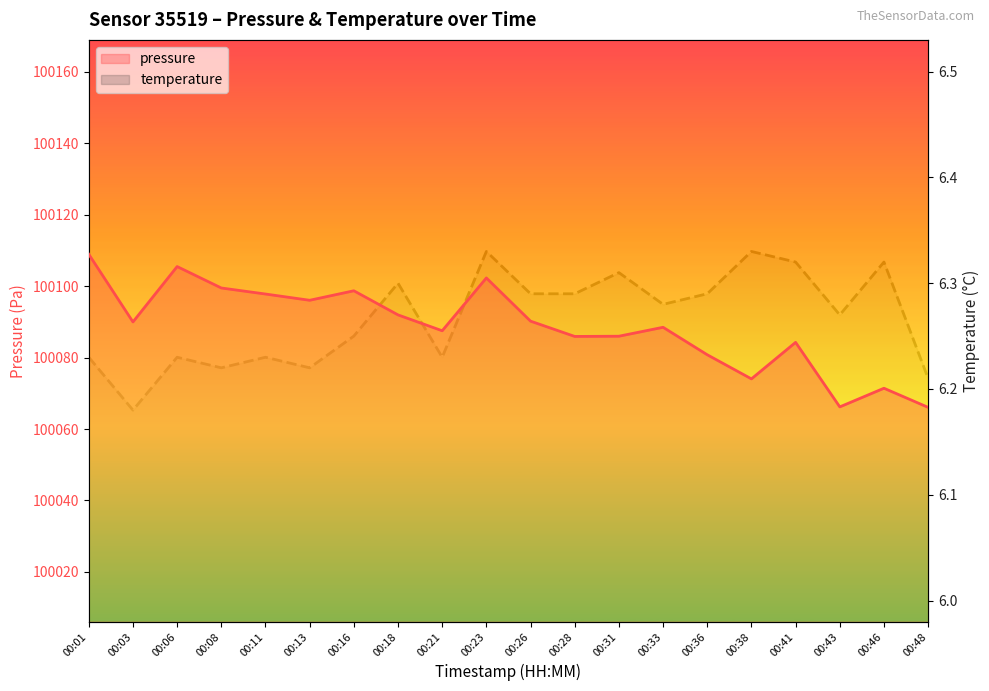

Reading left to right, transcribe all the data shown in this chart.

pressure: 100108.9	100090.0	100105.5	100099.5	100097.8	100096.0	100098.7	100091.9	100087.5	100102.3	100090.2	100085.9	100086.0	100088.5	100080.8	100074.0	100084.2	100066.2	100071.4	100066.1
temperature: 6.2	6.2	6.2	6.2	6.2	6.2	6.2	6.3	6.2	6.3	6.3	6.3	6.3	6.3	6.3	6.3	6.3	6.3	6.3	6.2